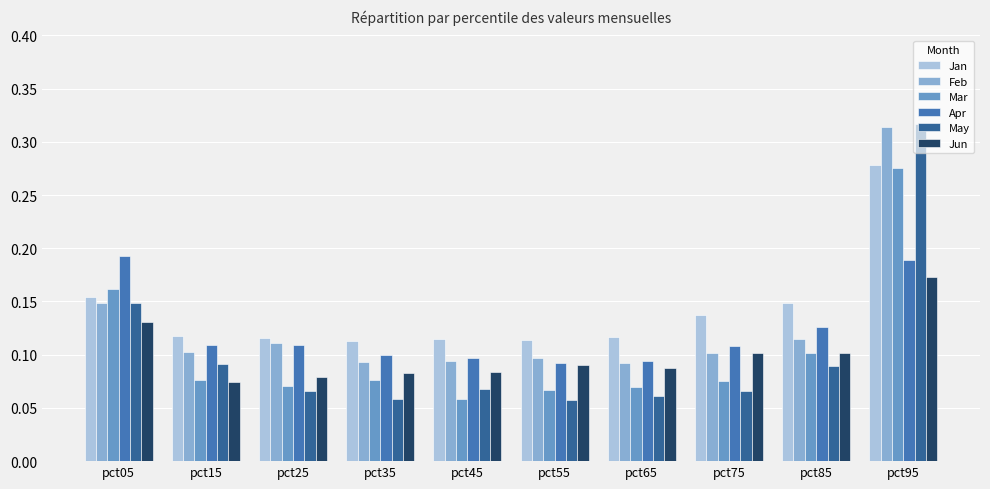

At which label is Mar closest to 0?

pct45